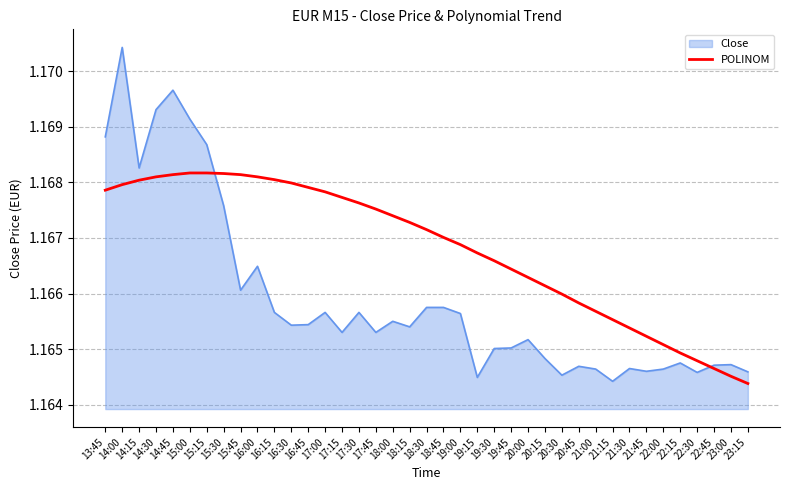

Which series has the largest total across all categories?

POLINOM